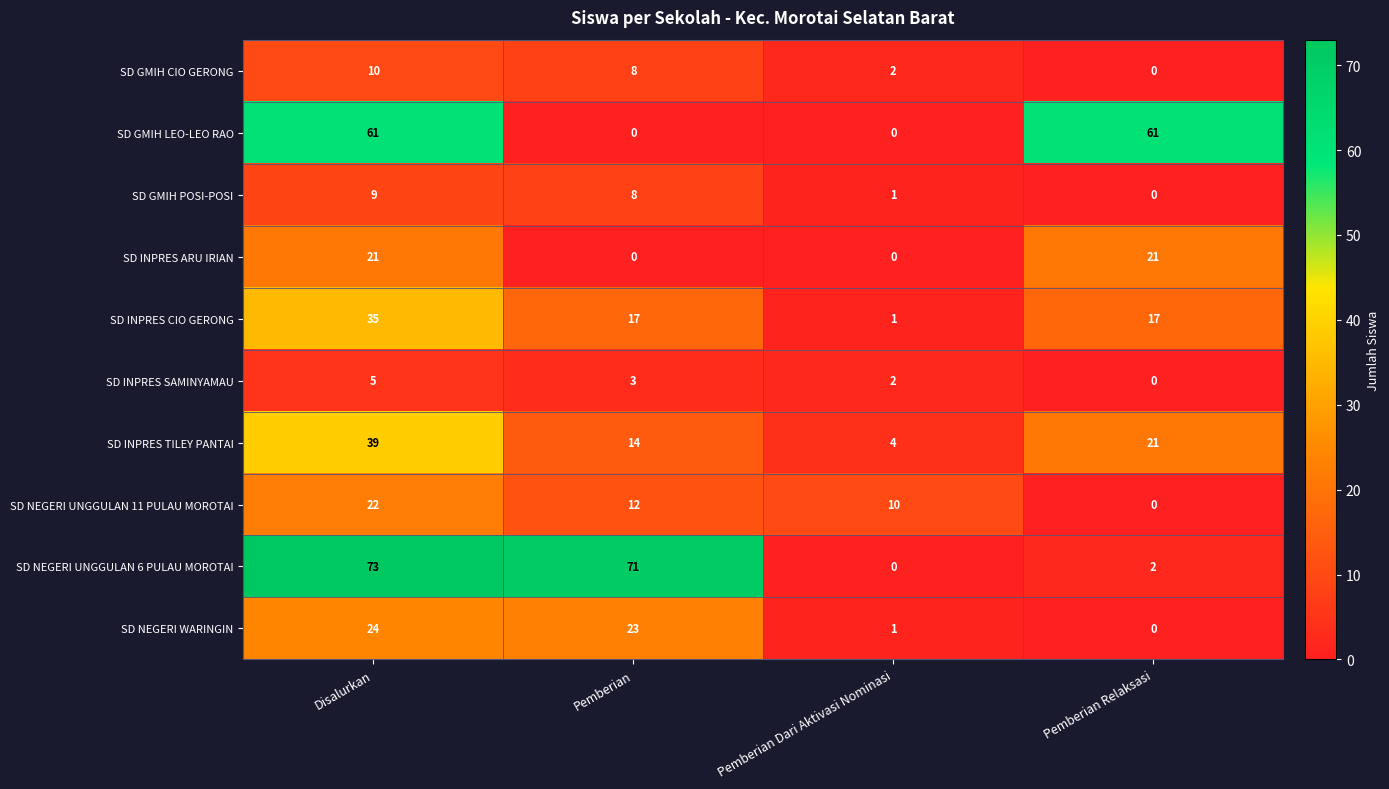

What is the average value of the SD INPRES TILEY PANTAI series?

20